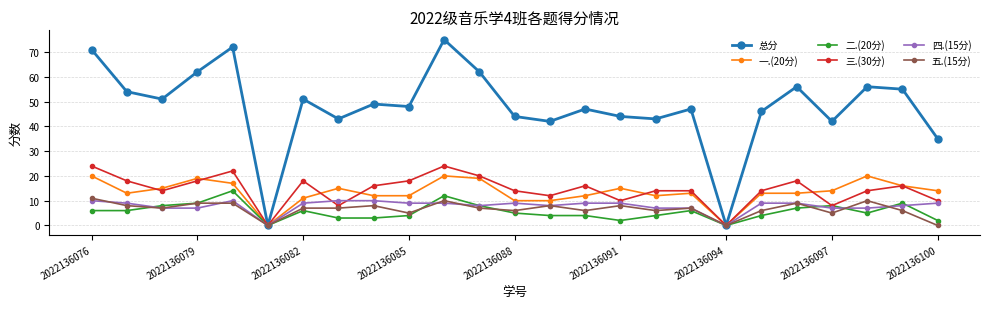

What is the highest value of the 三.(30分) series?

24